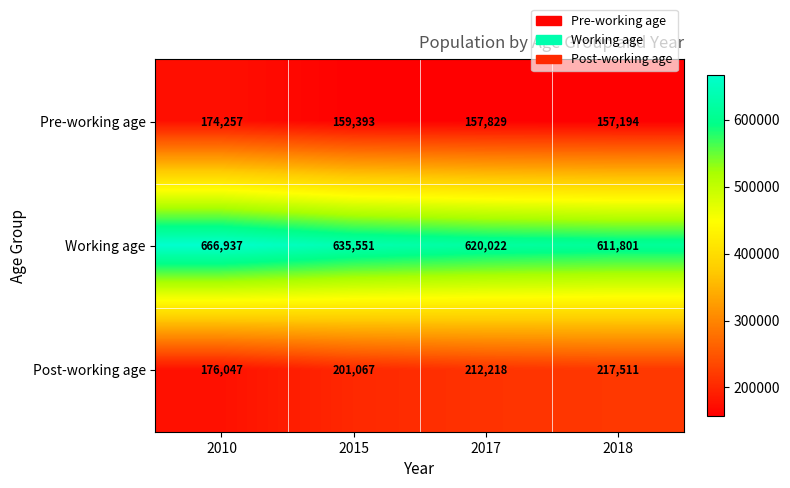

Rank the series at 2010 from lowest to highest value.

Pre-working age, Post-working age, Working age